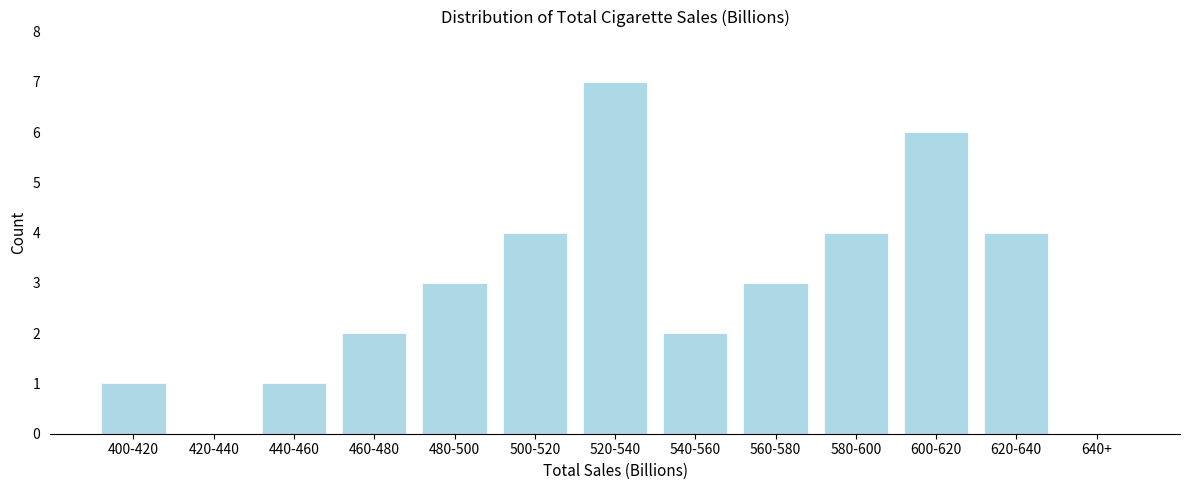

Reading left to right, what are all the values shown in this chart?

400-420=1	420-440=0	440-460=1	460-480=2	480-500=3	500-520=4	520-540=7	540-560=2	560-580=3	580-600=4	600-620=6	620-640=4	640+=0